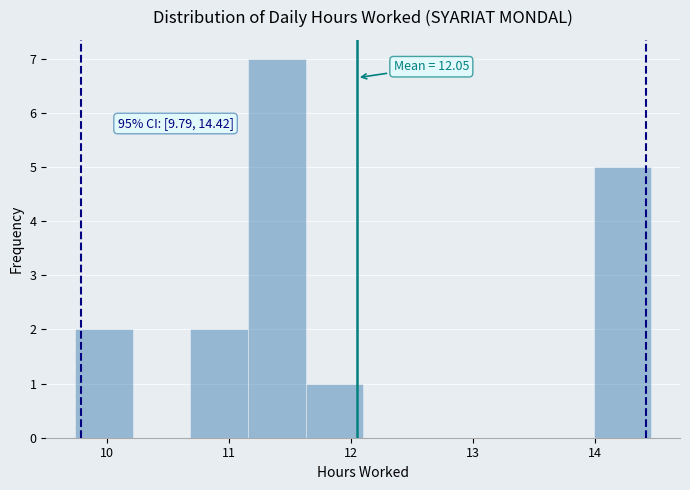

Over which range of the x-axis is the bar tallest?

11.2 to 11.6